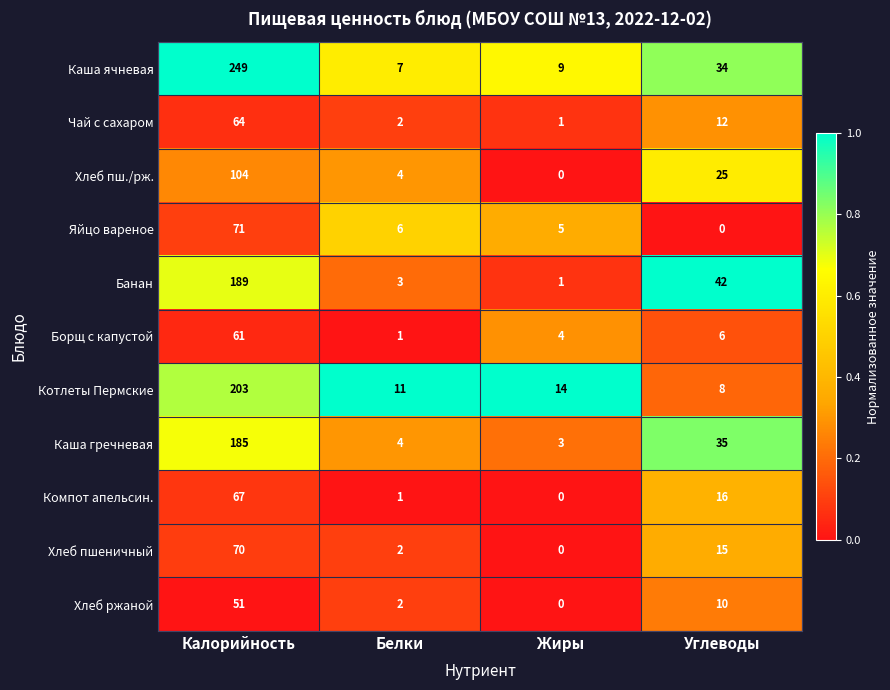

What is the greatest value displayed?

249